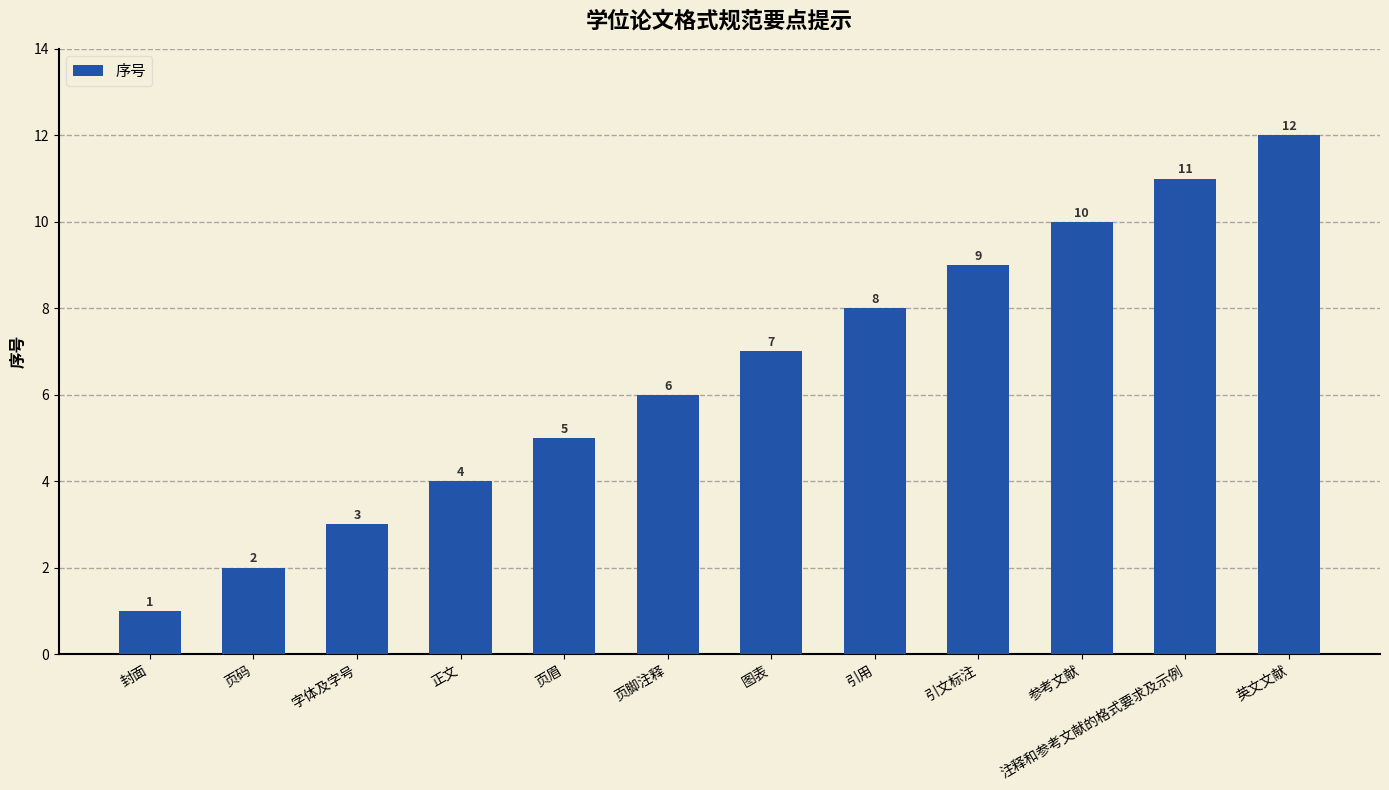

What position from the right is 封面?

12